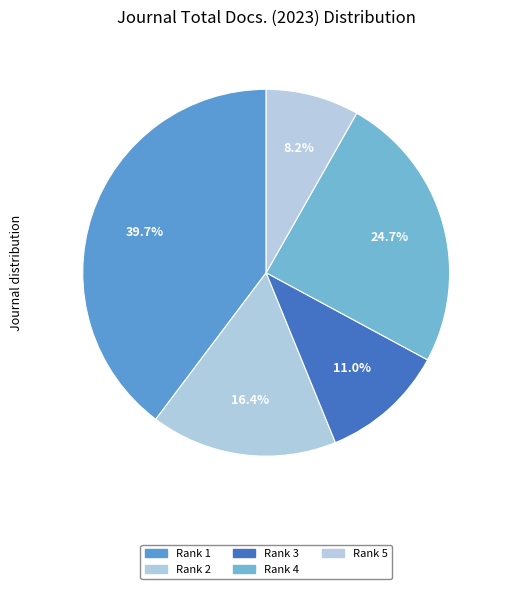

How many slices are in this pie chart?

5